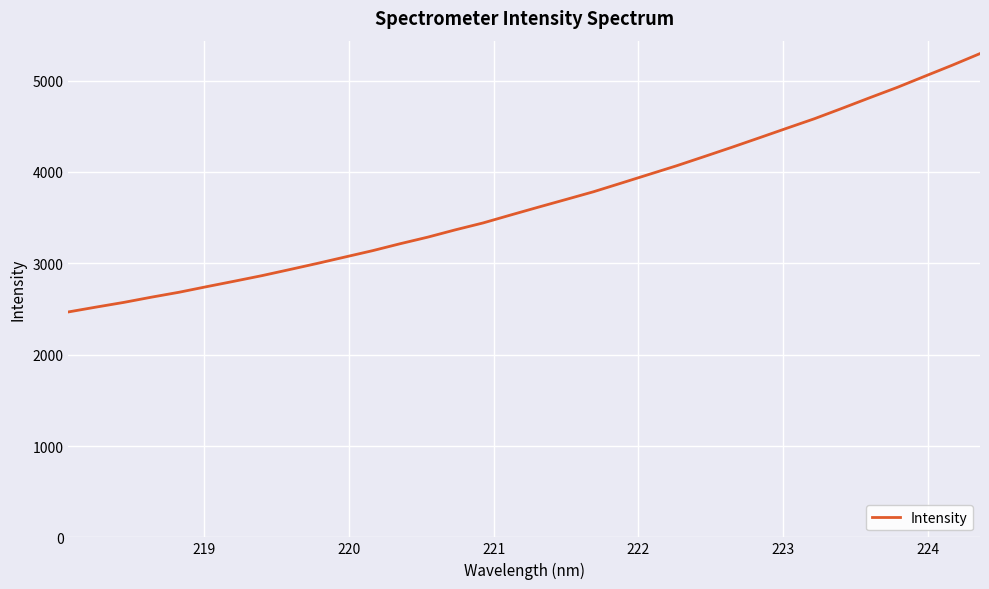

What is the difference between the maximum and minimum values?

2828.0